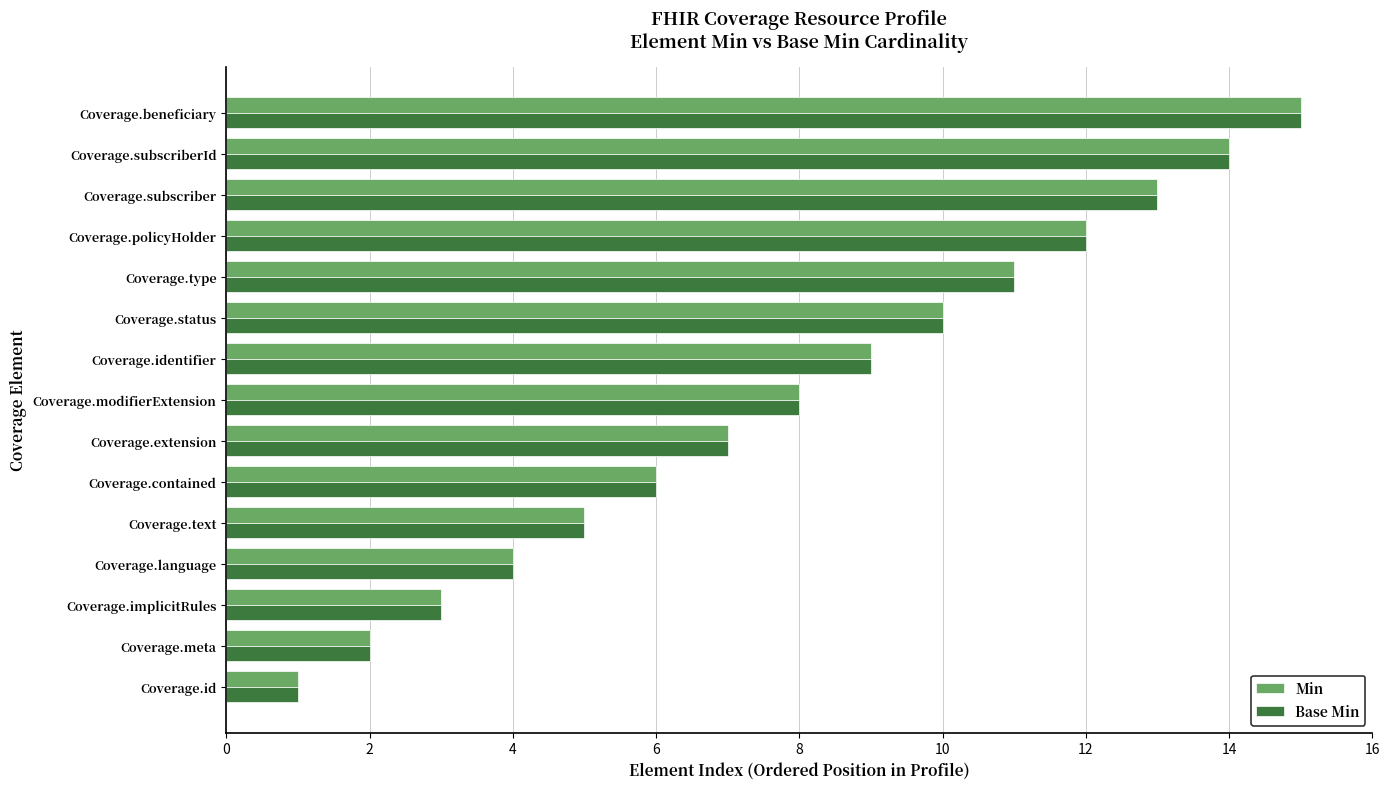

Is the value of Base Min at Coverage.language greater than the value of Min at Coverage.type?

No